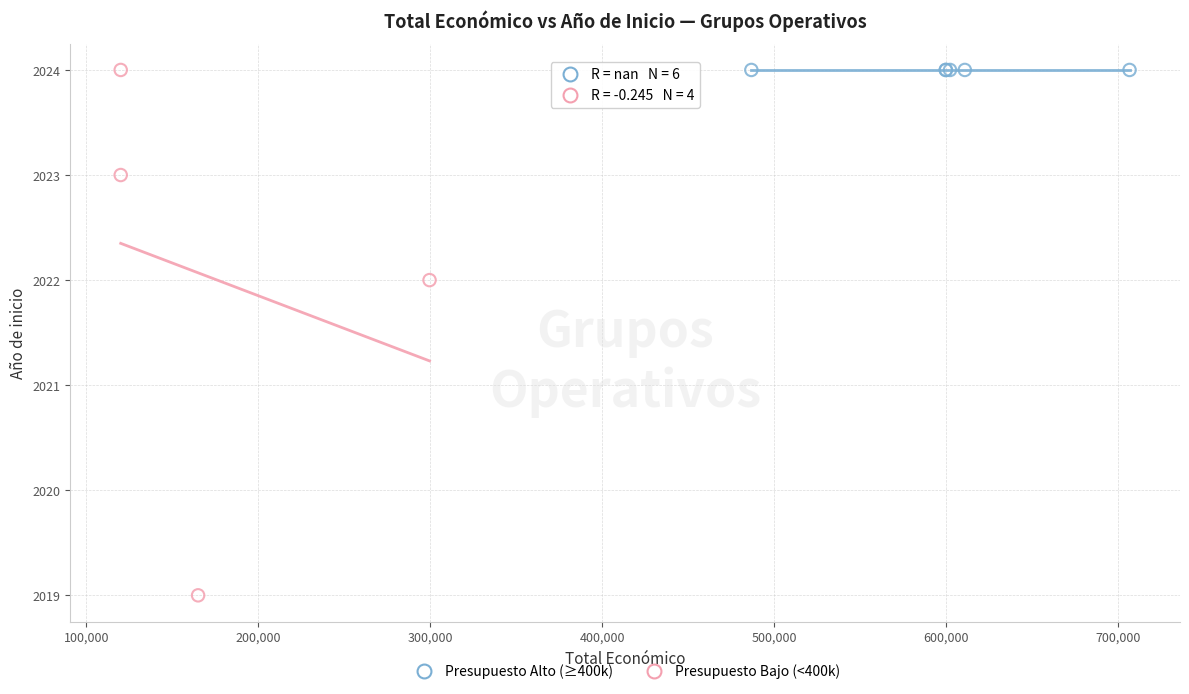

Which series reaches the minimum Y coordinate?

Presupuesto Bajo (<400k)